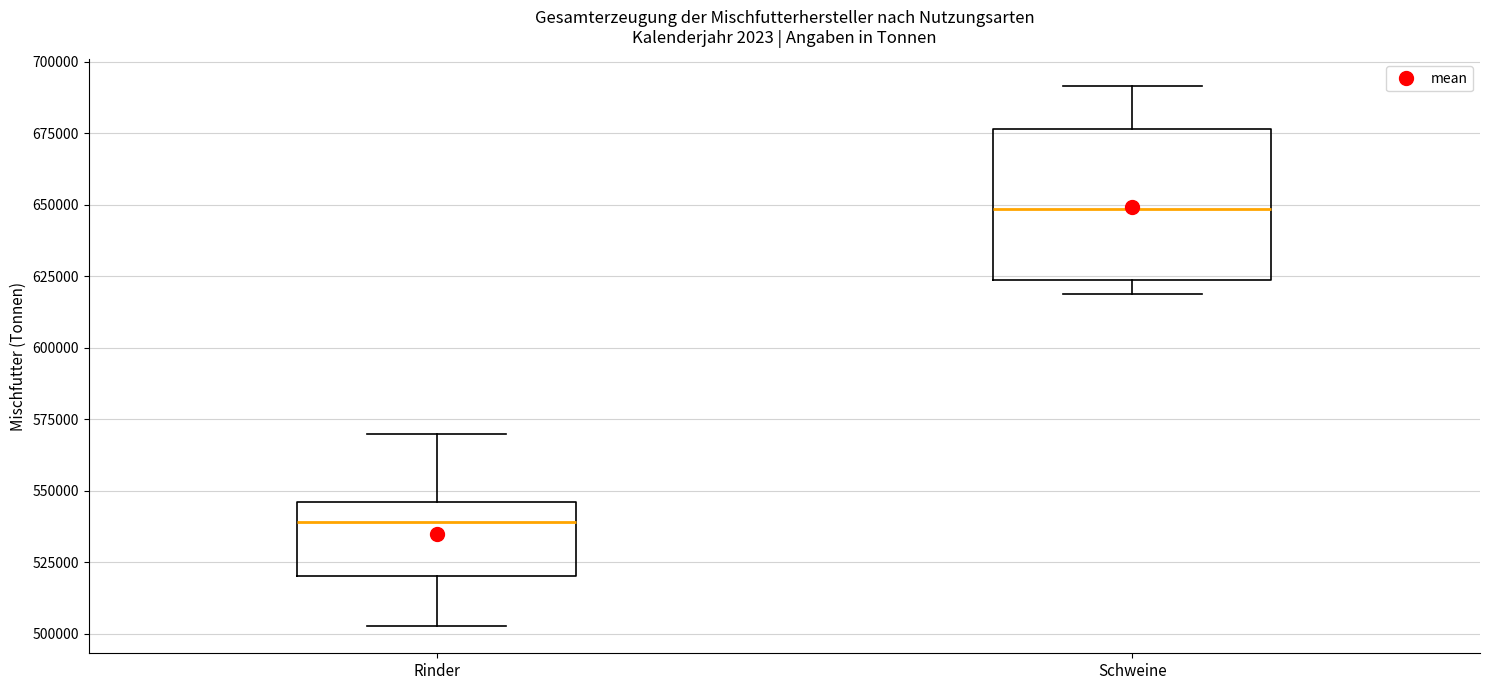

Which box's median line is the lowest?

Rinder